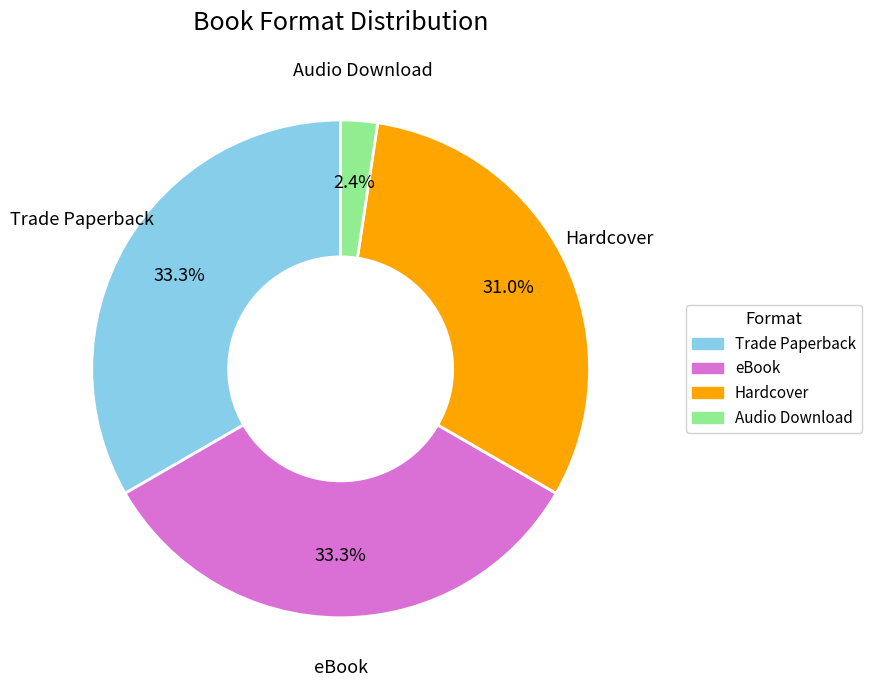

What portion of the pie excludes Audio Download?

97.6%